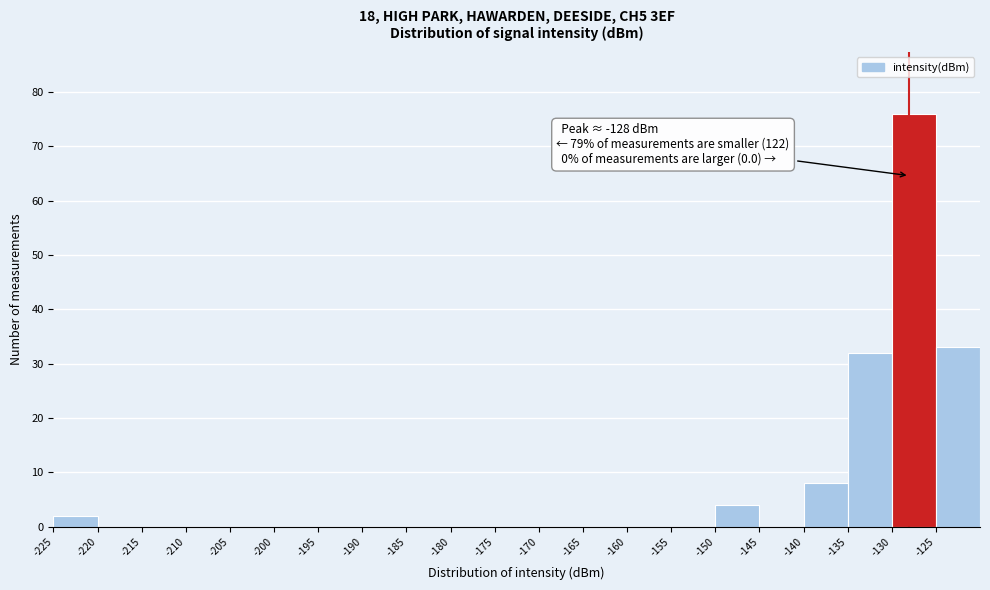

Which range on the x-axis has the tallest bar?

-130 to -125